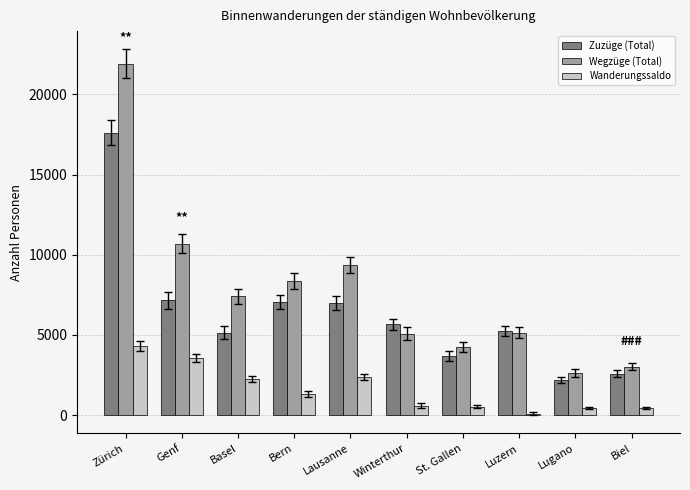

Which category has the highest value in the Zuzüge (Total) series?

Zürich